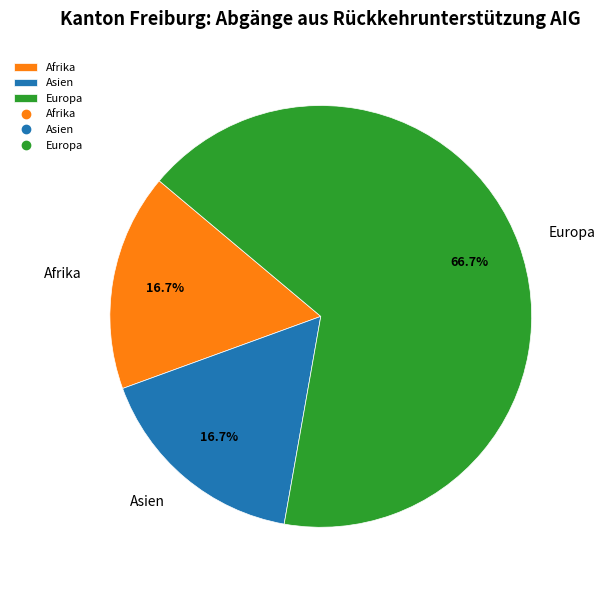

What is the largest slice in the pie chart?

Europa